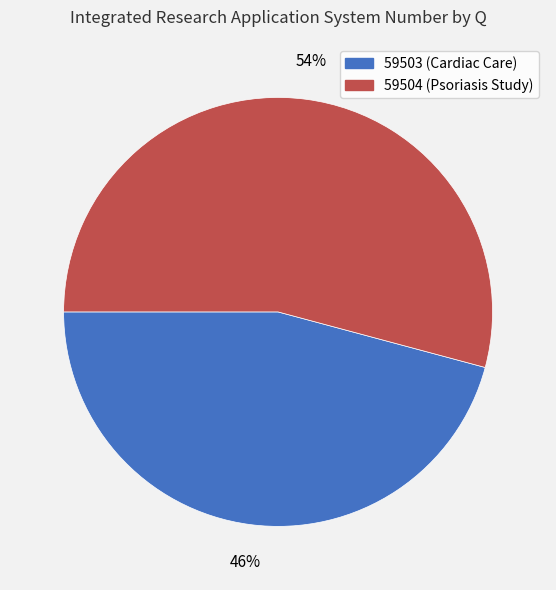

What is the largest slice in the pie chart?

59504